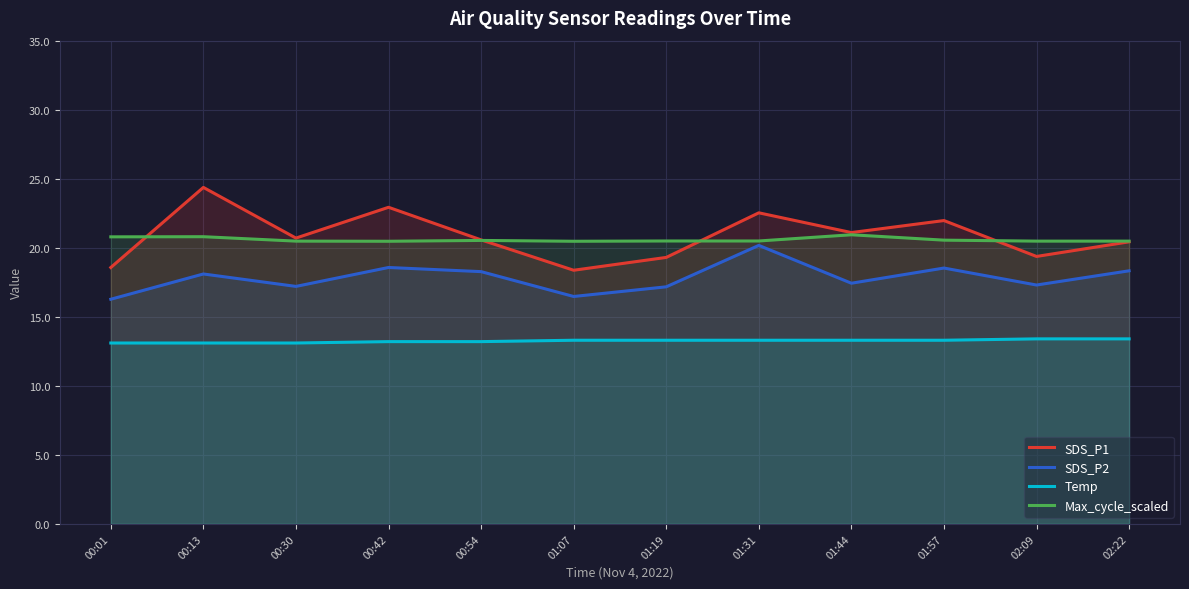

Which series has the largest total across all categories?

SDS_P1